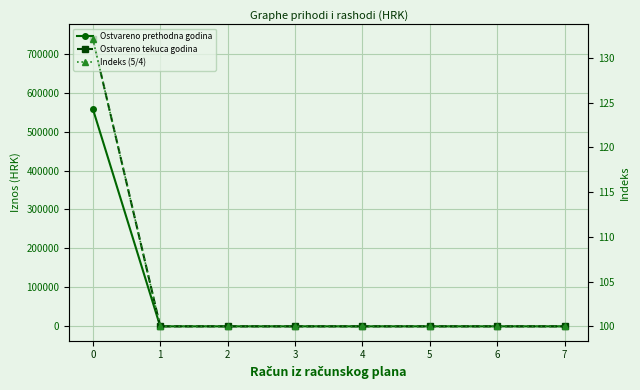

True or false: Indeks (5/4) has more than 1 points higher than both neighbors.

False